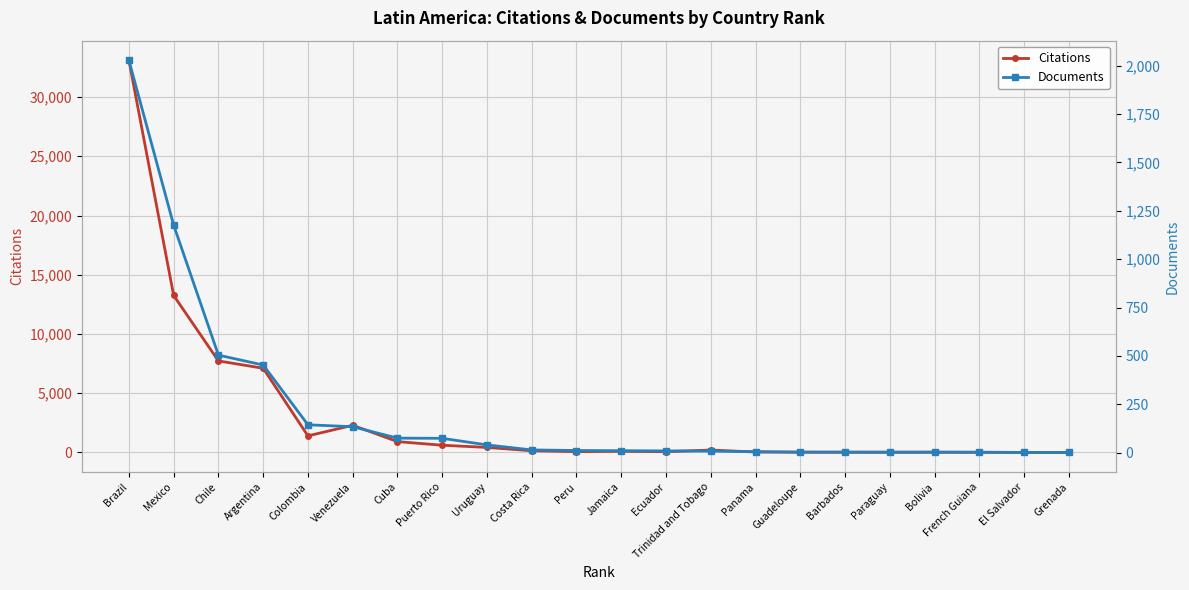

At which category does Citations reach its first local valley?

Colombia